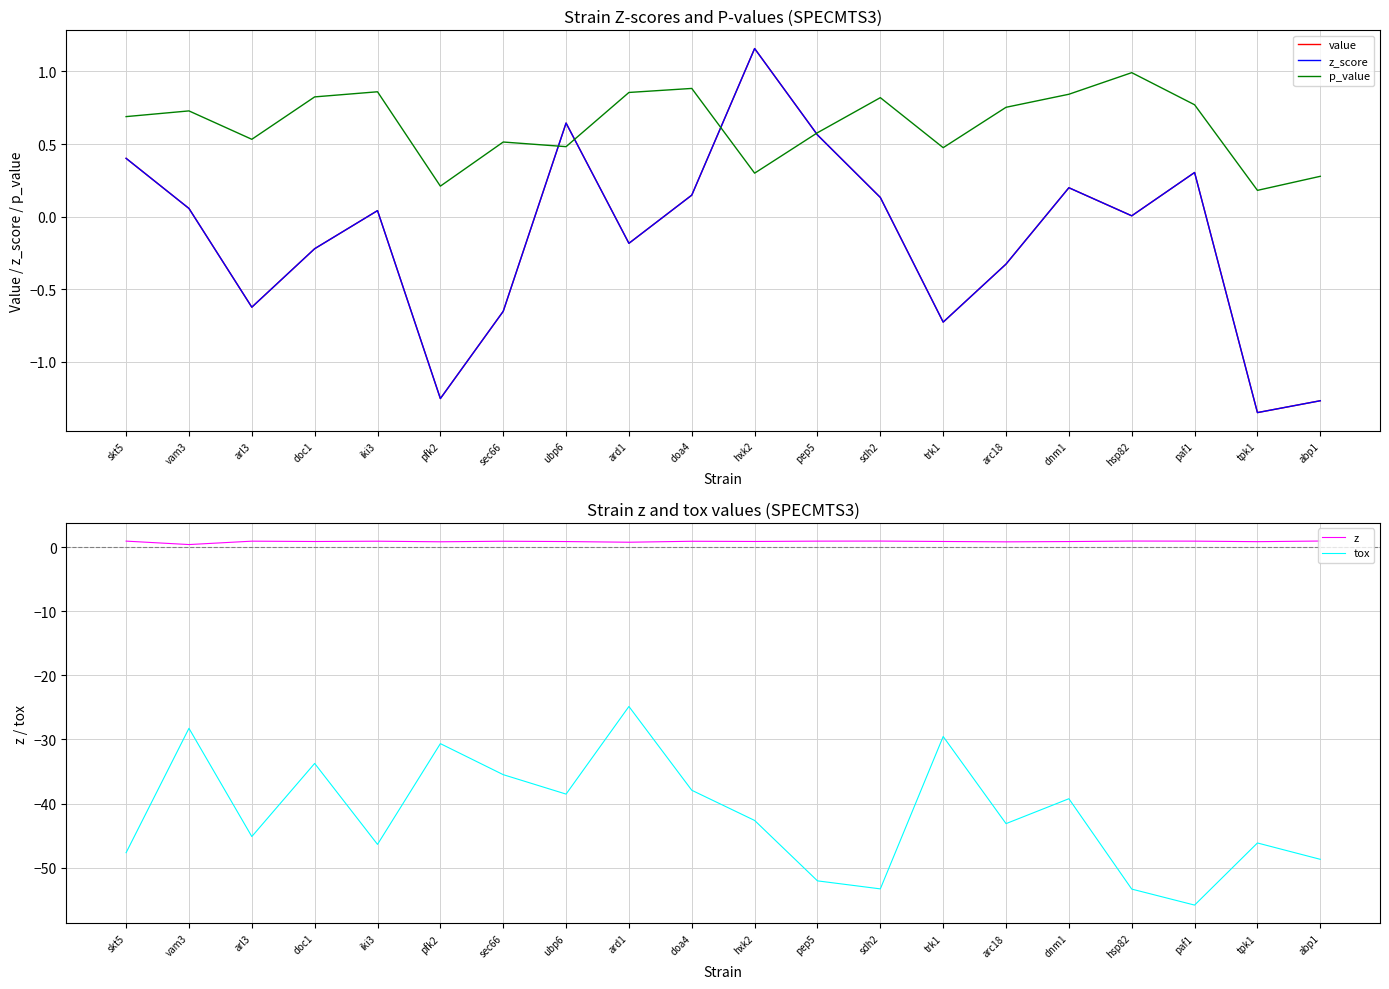

What is the smallest value displayed?

-55.8